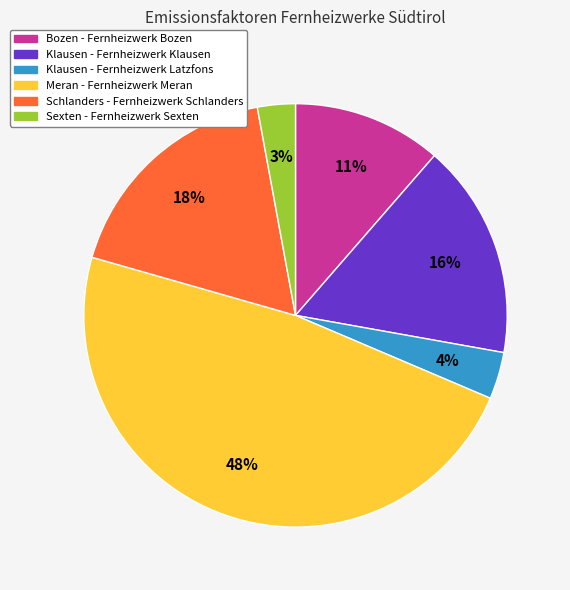

To the nearest percent, what portion does Meran - Fernheizwerk Meran represent?

48%